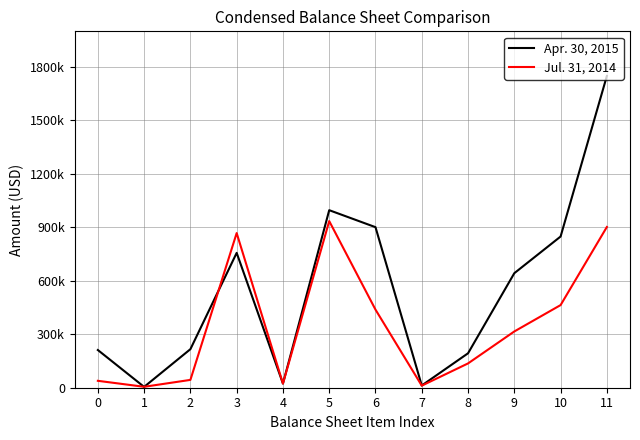

What is the difference between the maximum and minimum values in the Apr. 30, 2015 series?

1744725